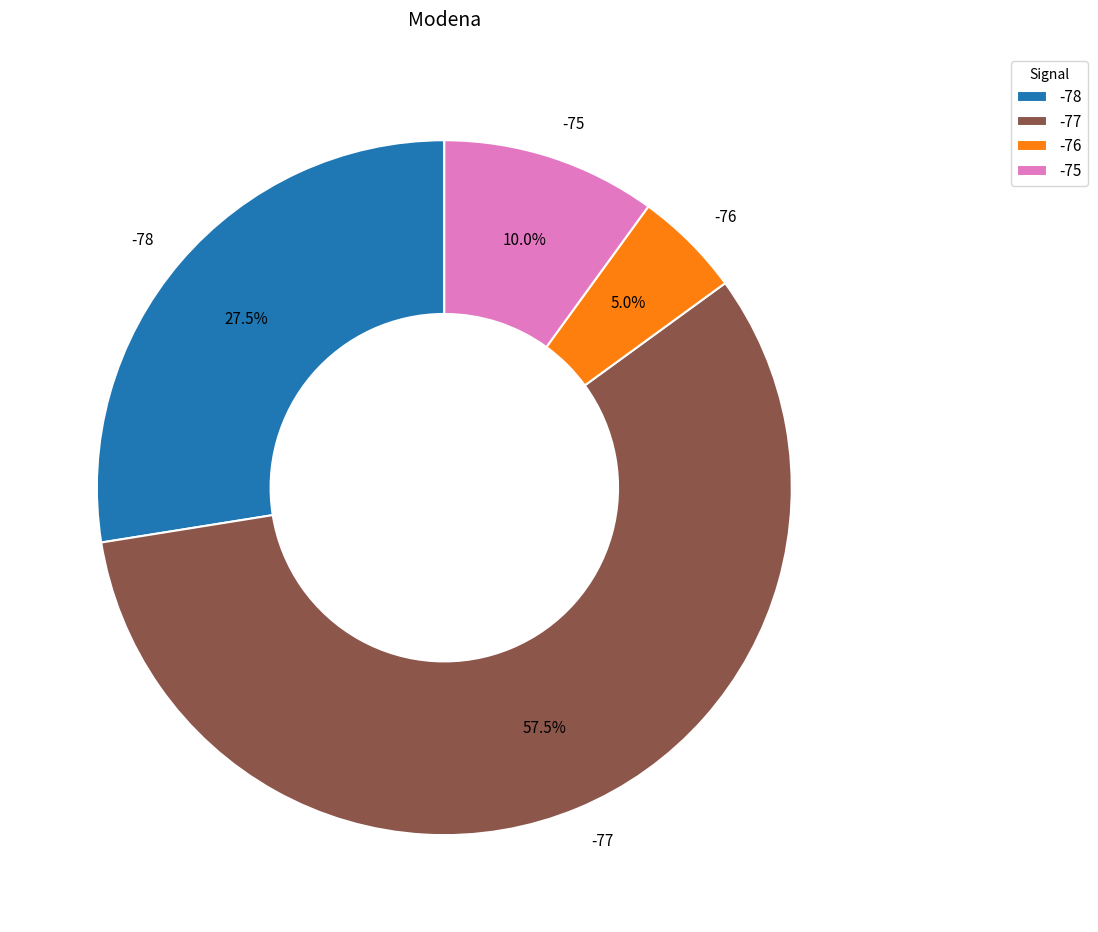

Does -77 account for over 50% of the chart?

Yes